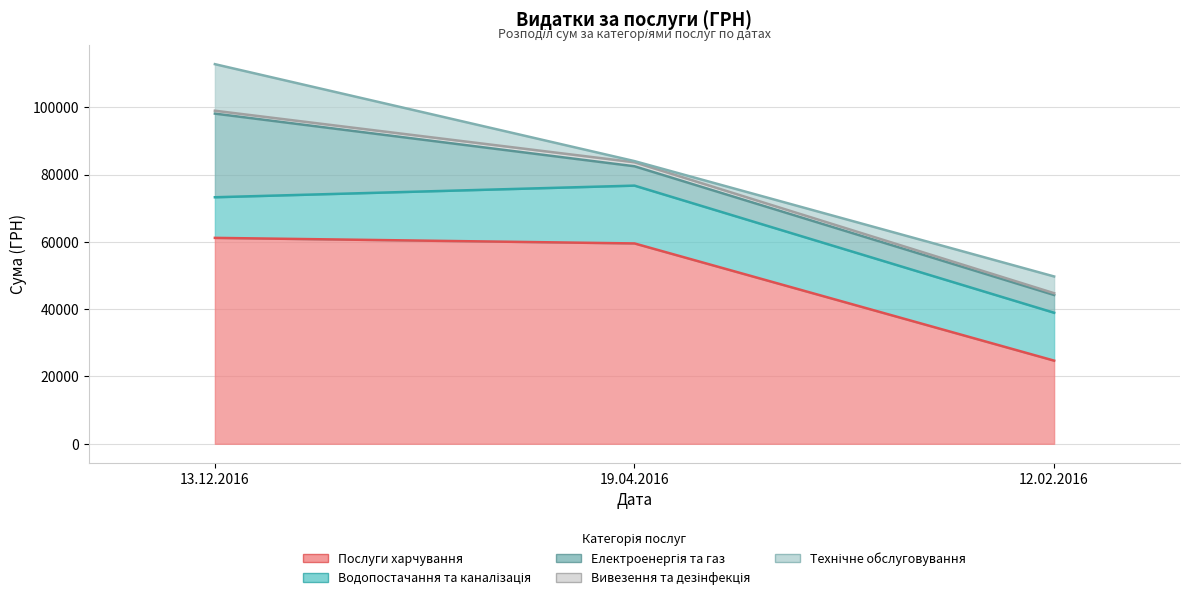

What is the difference between the highest and lowest values at 12.02.2016?

24175.7